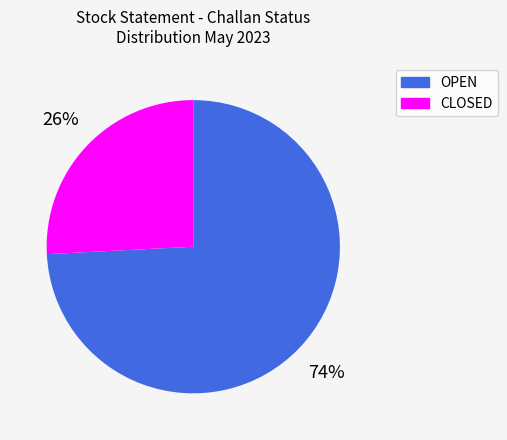

To the nearest percent, what is the combined percentage of OPEN and CLOSED?

100%